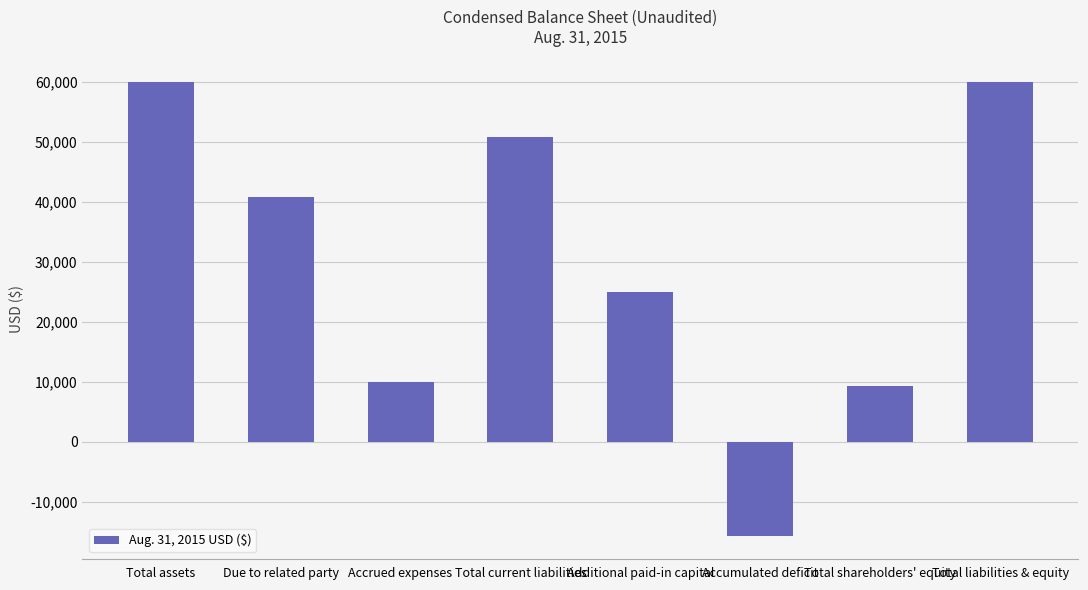

What is the average value?

29986